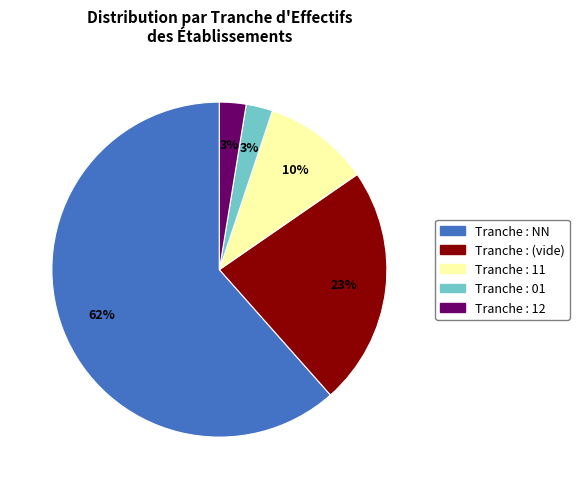

Does any single category account for the majority?

Yes